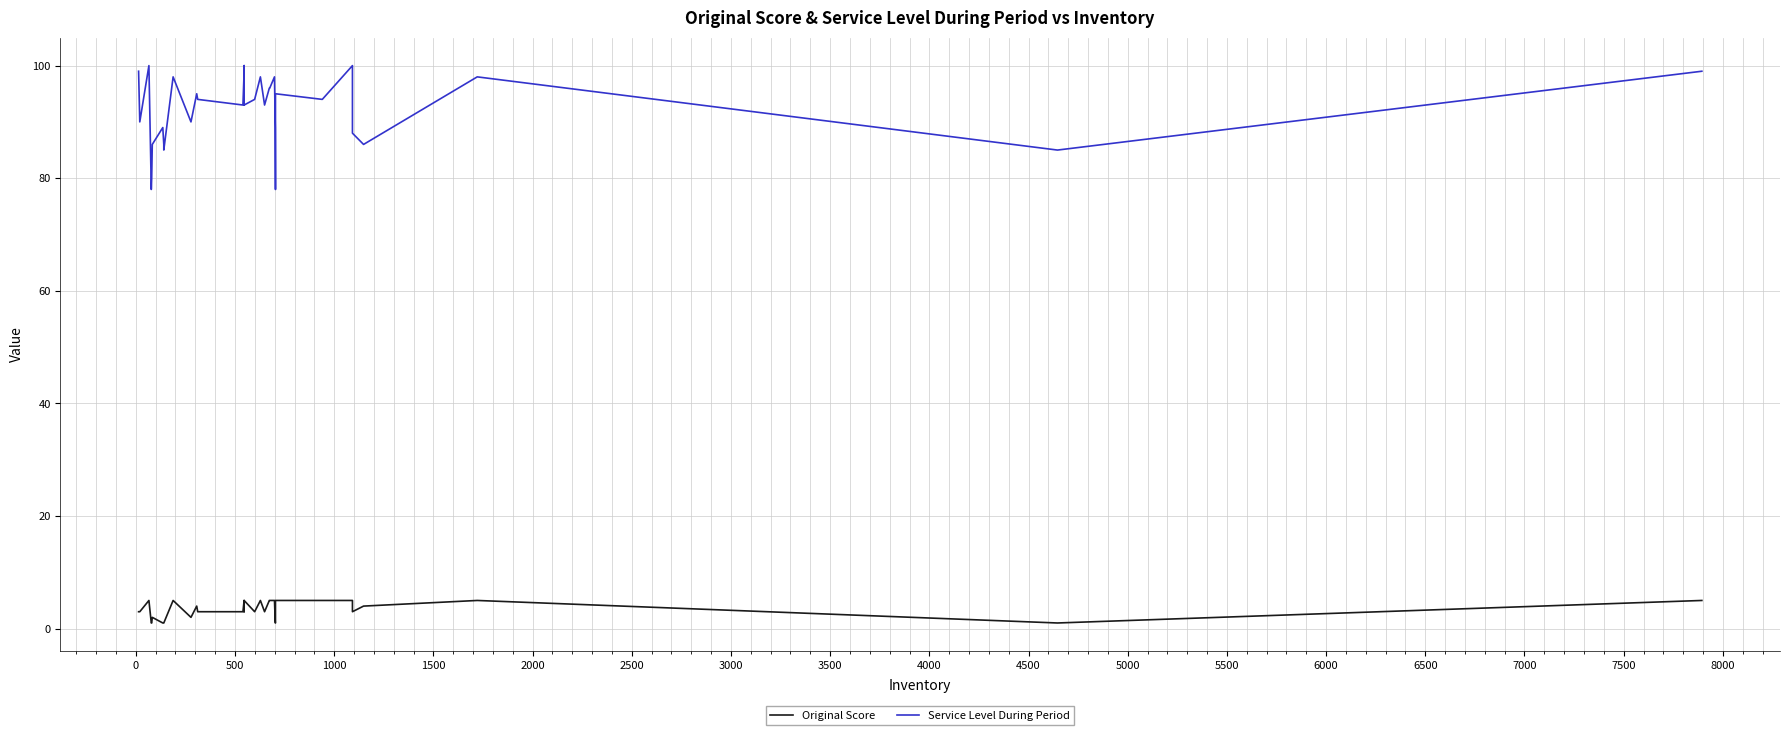

What is the maximum value for Service Level During Period?

100